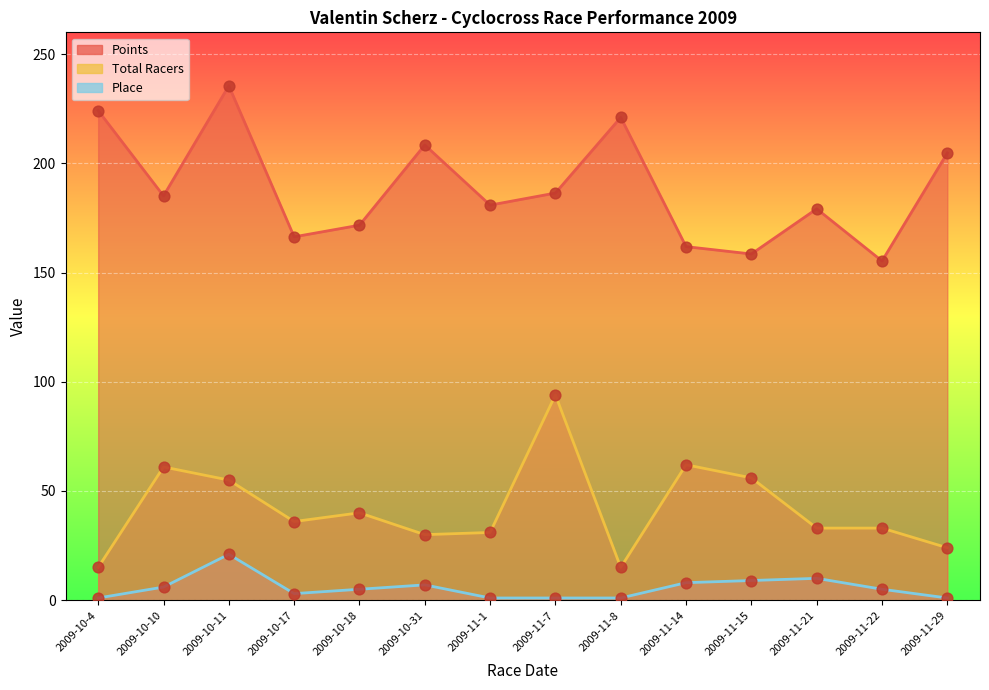

At which category is the sum across all series the highest?

2009-10-11